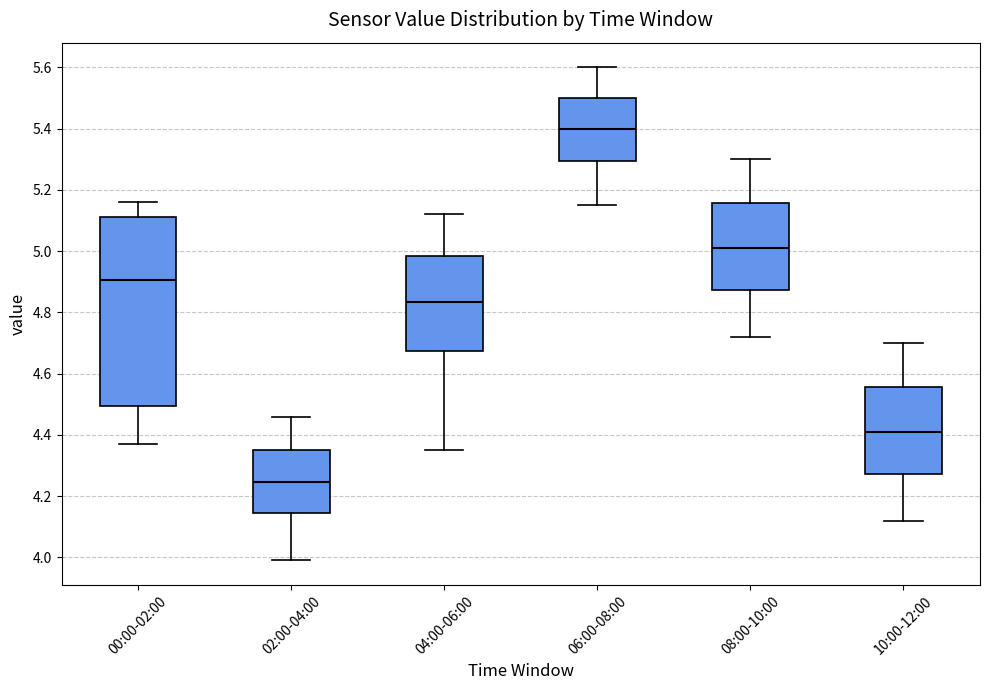

Comparing the boxes themselves (not the whiskers), which one is the tallest?

00:00-02:00